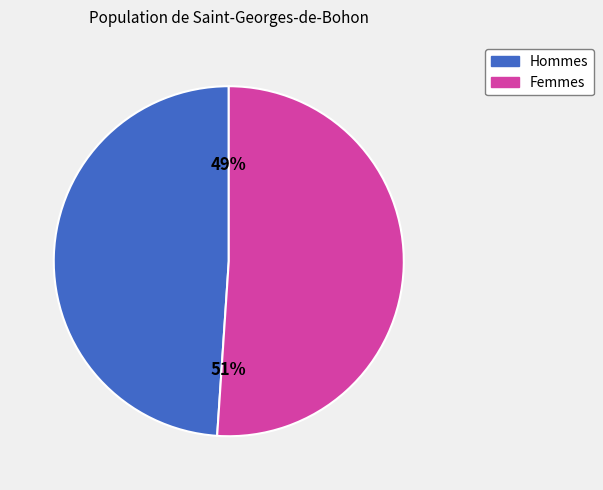

Is there a majority slice in this chart?

Yes